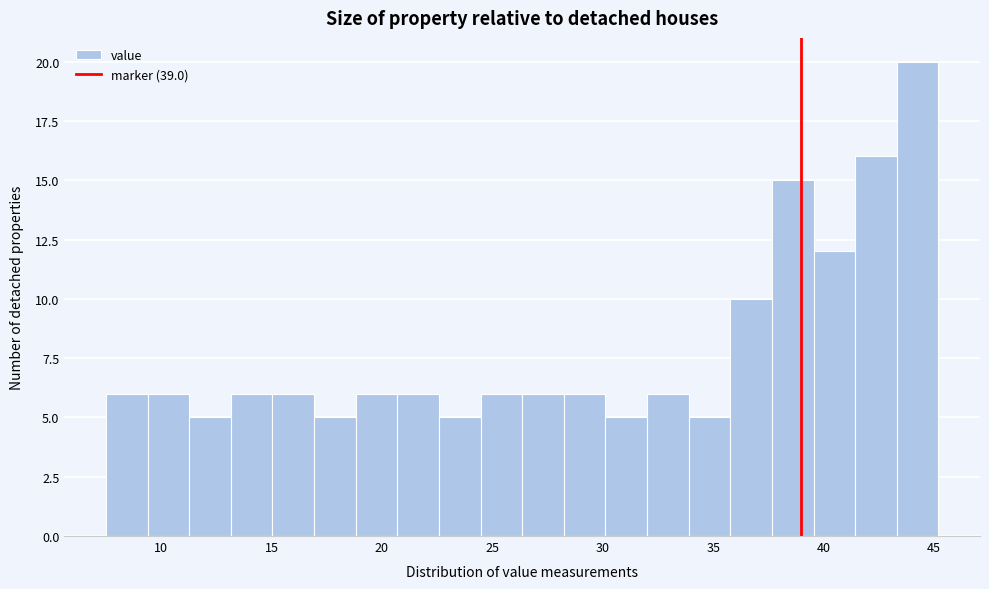

Read against the x-axis, roughly where is the centre of the tallest bar?

44.5